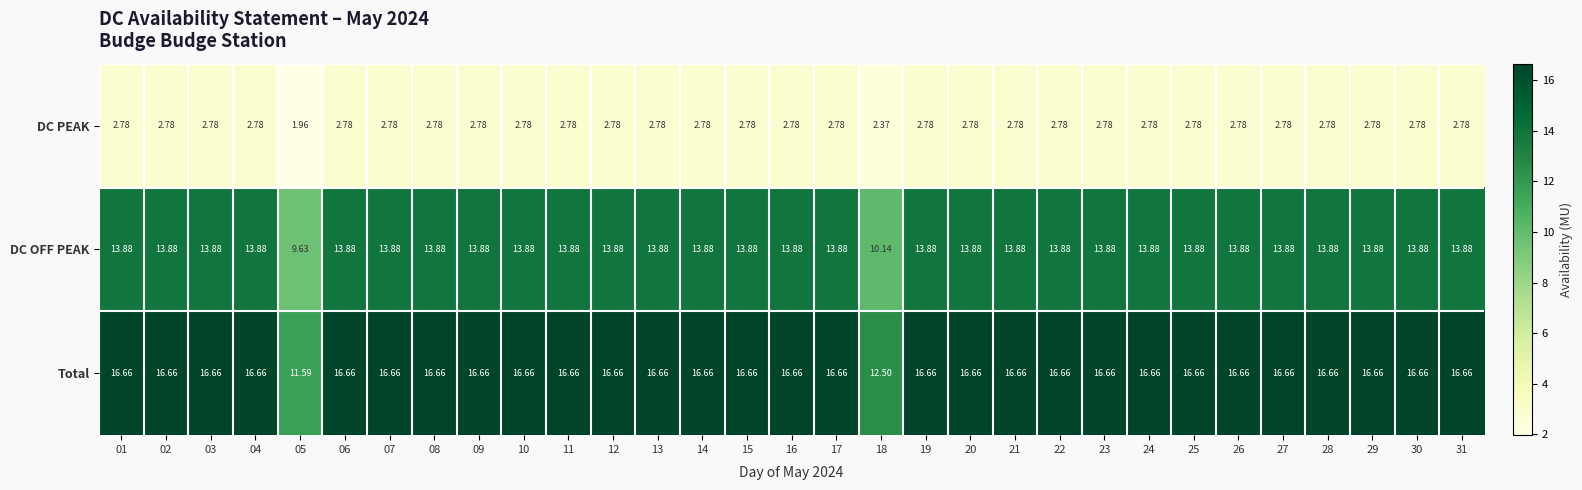

Which series has the widest spread of values?

Total